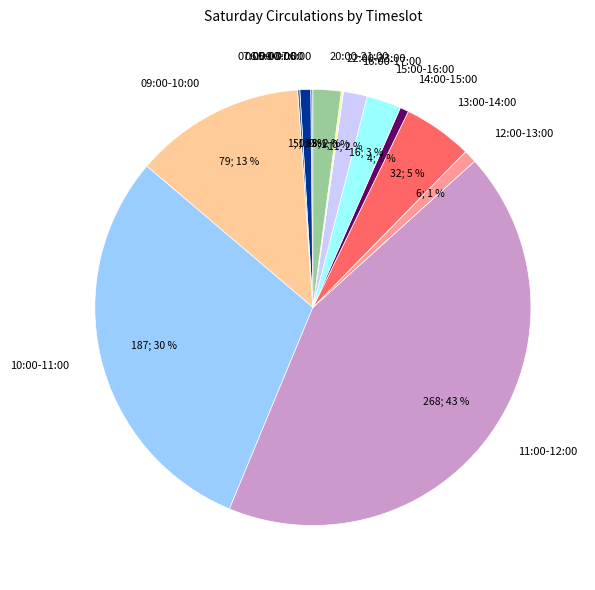

To the nearest percent, what percentage of the pie is 14:00-15:00?

1%